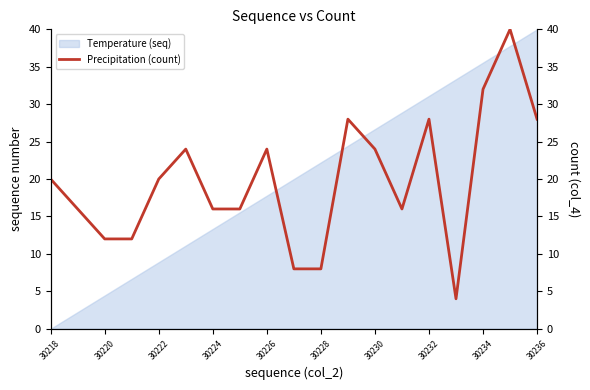

What is the minimum value shown in the chart?

4